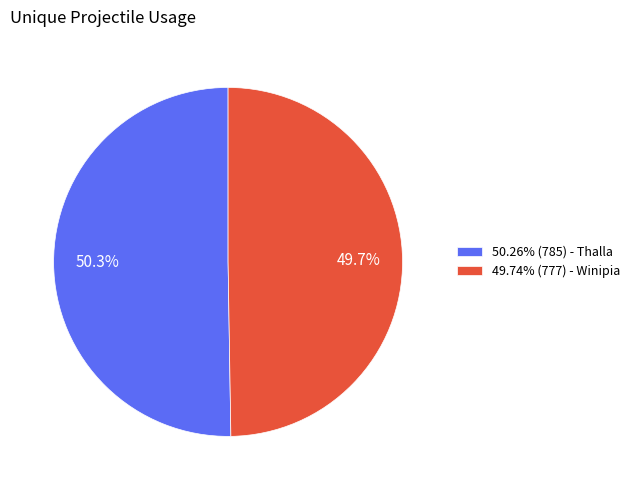

What percentage do 50.26% (785) - Thalla and 49.74% (777) - Winipia together represent?

100.0%